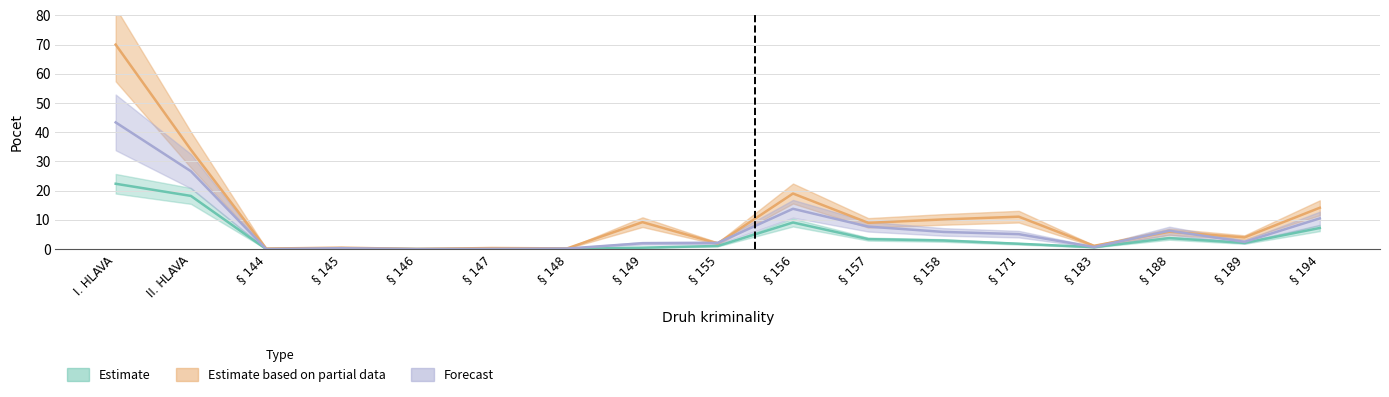

How many interior local valleys does the Celkom osob (Forecast) series have?

4